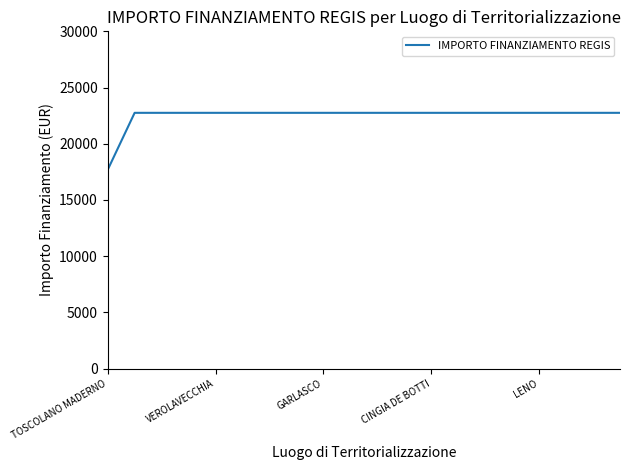

What is the greatest value displayed?

22750.0